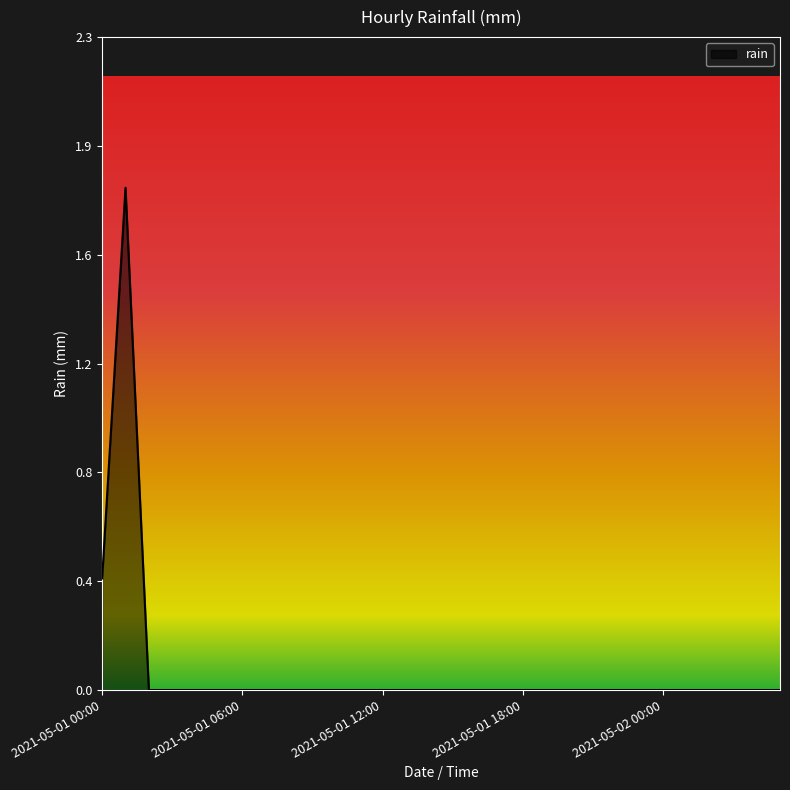

How many points are higher than both their immediate neighbors (excluding endpoints)?

1